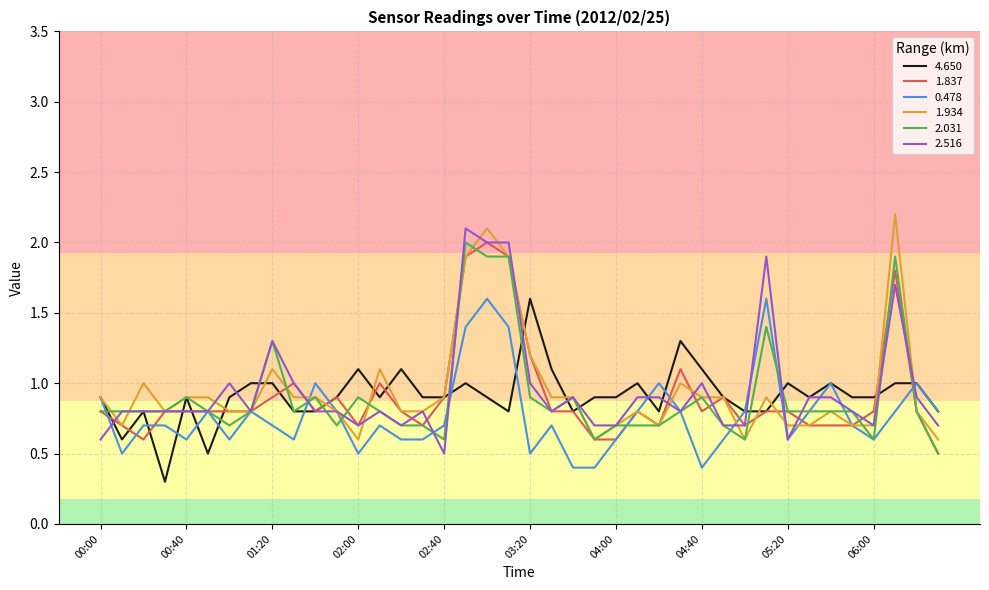

What is the maximum value shown in the chart?

2.2